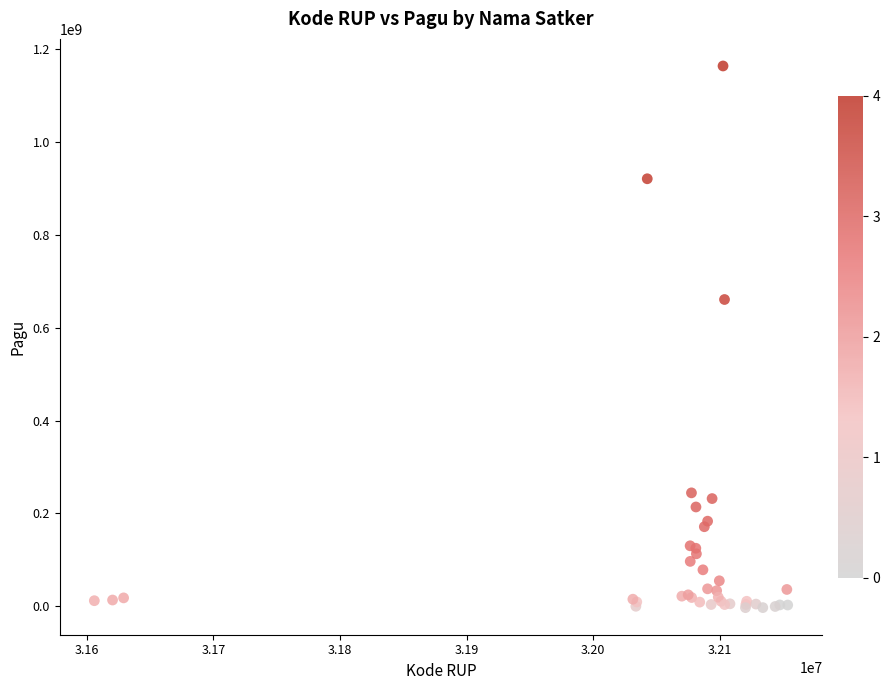

What Y value in the scatter plot is closest to 580426217?

660751680.2